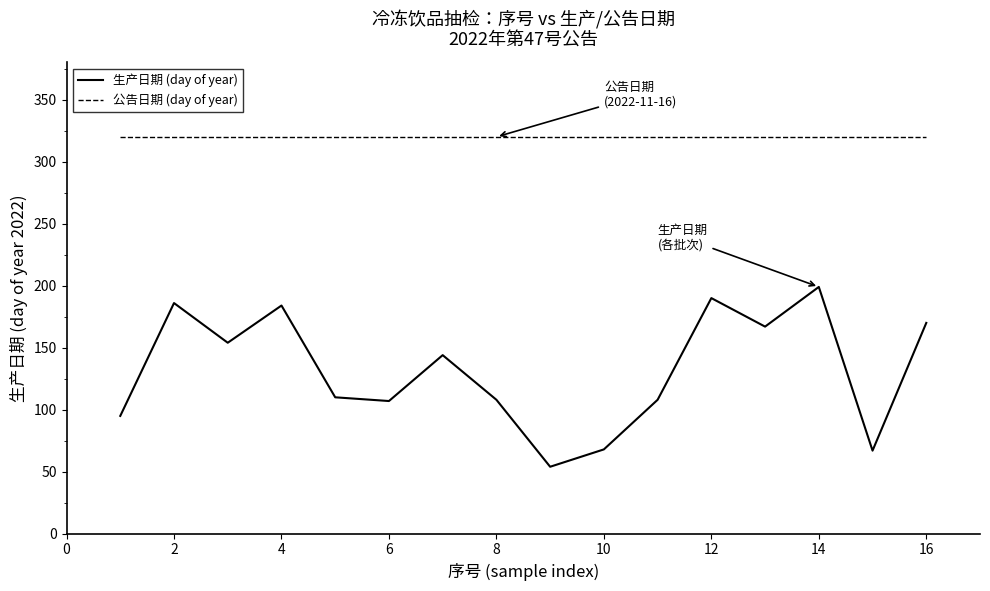

Which series has the largest total across all categories?

公告日期 (day of year)